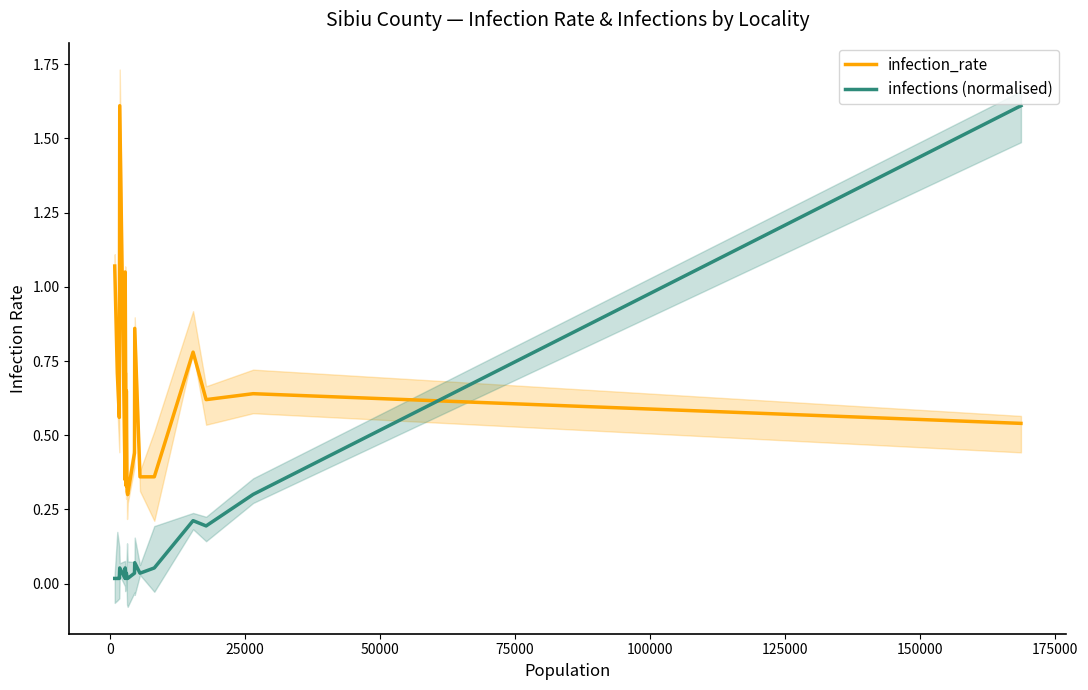

How many times do infections (normalised) and infection_rate cross each other?

1